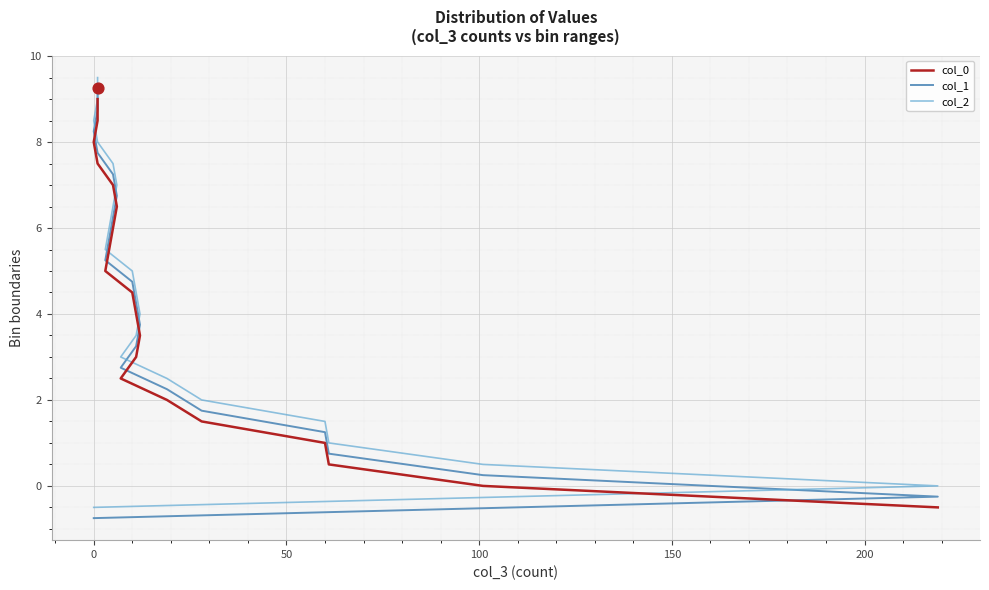

Which series contains the lowest Y value?

col_1